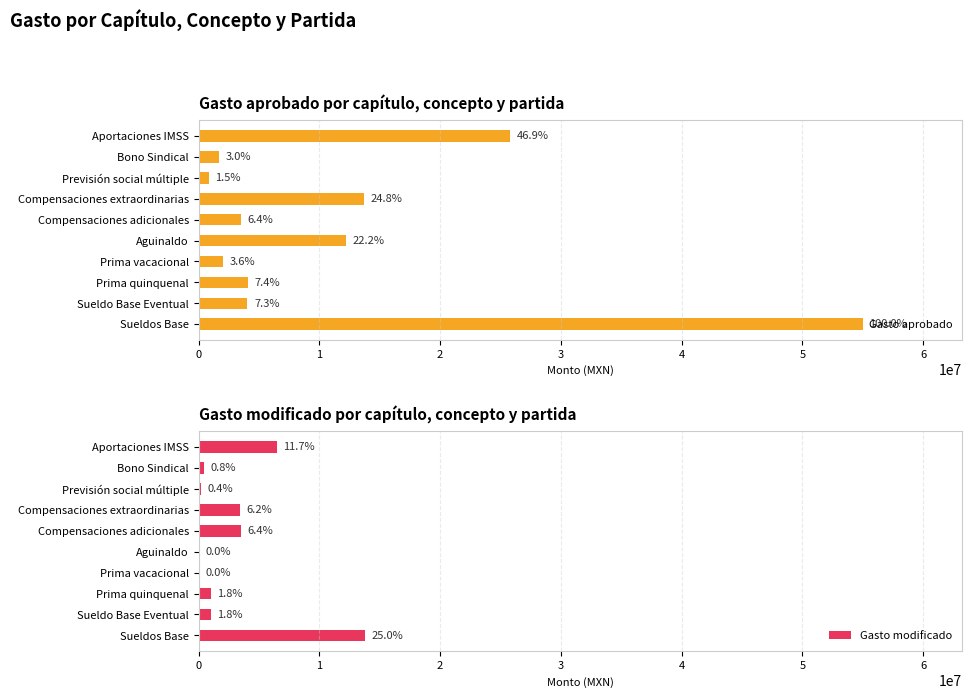

List the series in order of their peak value, highest first.

Gasto aprobado, Gasto modificado